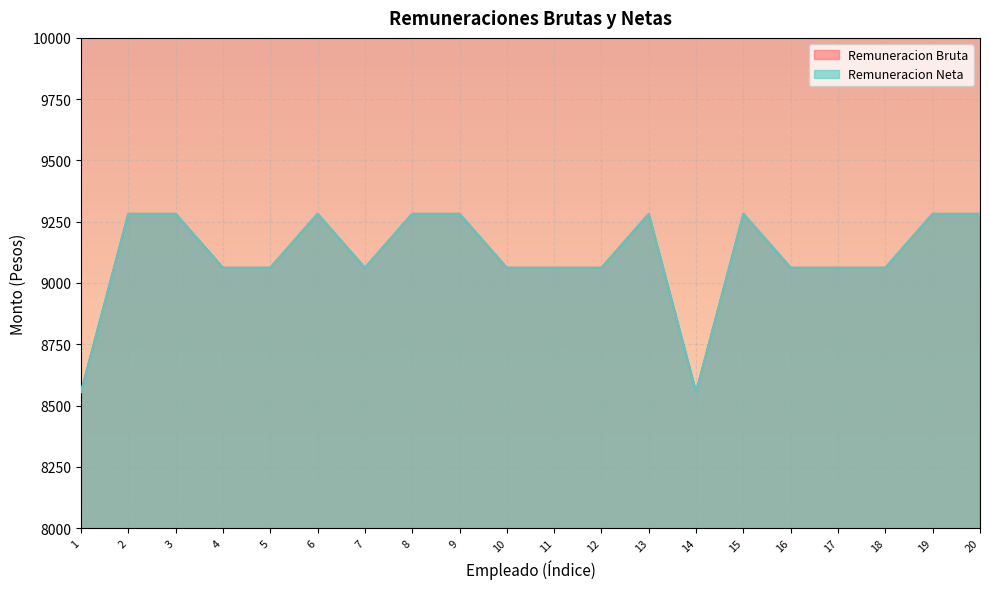

True or false: Remuneracion Neta and Remuneracion Bruta intersect in this chart.

False